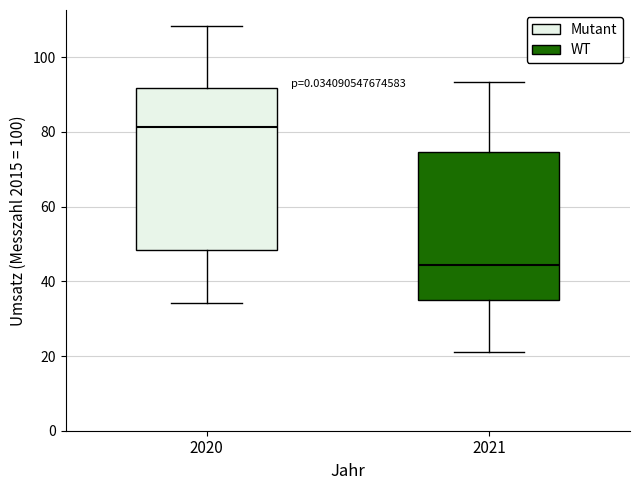

Where is the lower edge of the box at x = 2021 on the y-axis? The values are not printed on the chart, so give them approximately, as read against the axis.

36